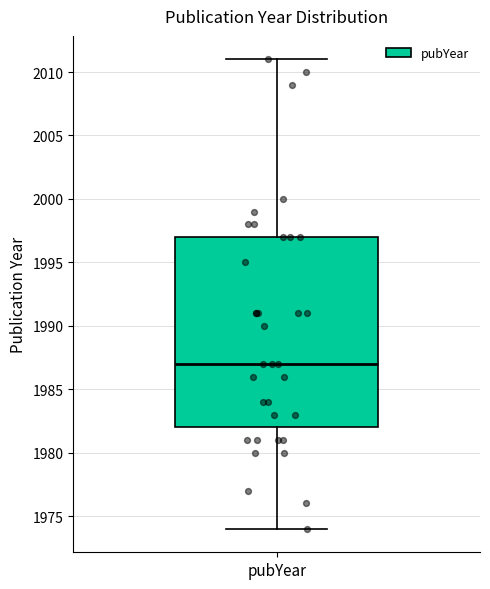

Read this box plot against the y-axis: the position of the median line, the range covered by the box, and the ends of both whiskers. The values are not printed on the chart, so give them approximately, as read against the axis.

median 1987, box 1982 to 1997, whiskers 1974 to 2011